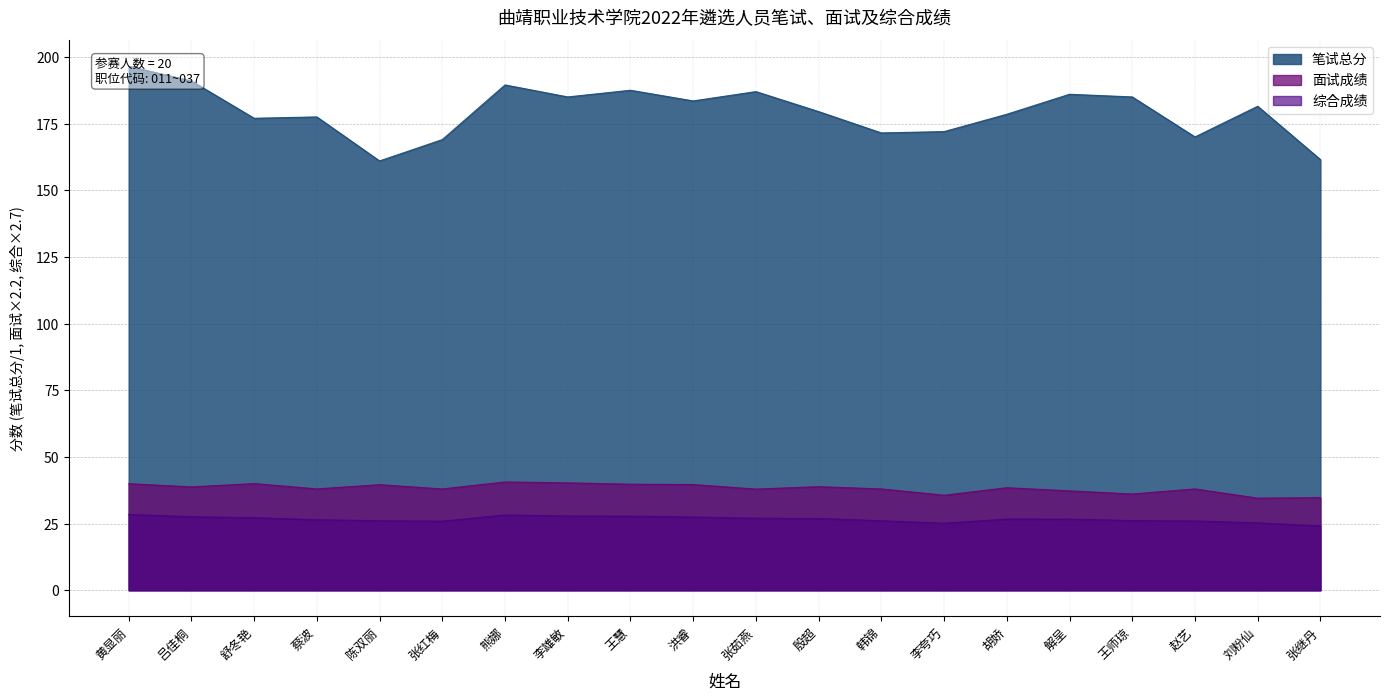

What position from the left is 解呈?

16